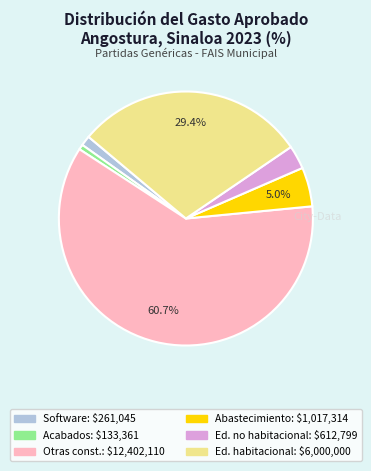

Does any single category account for the majority?

Yes